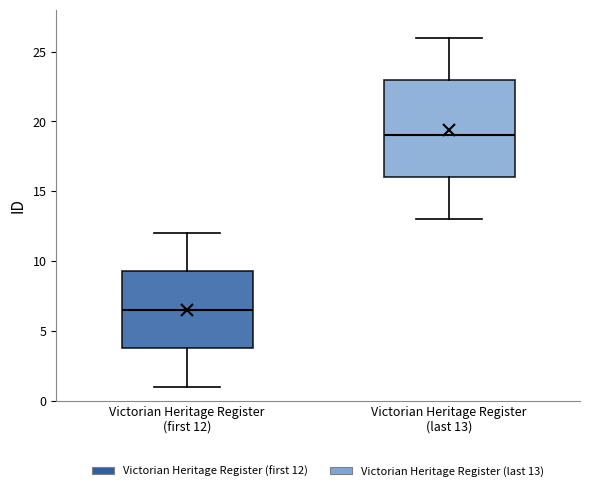

Which box is the tallest, from its lower edge to its upper edge?

Victorian Heritage Register (last 13)